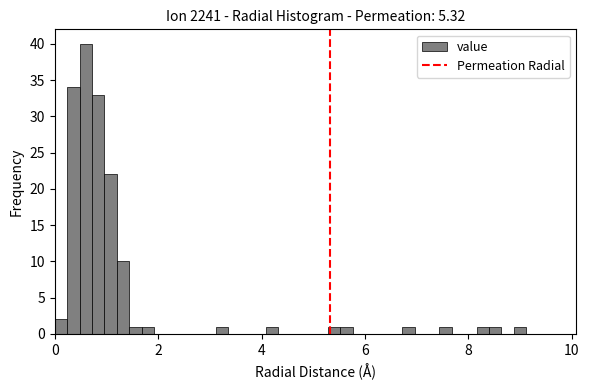

Read against the x-axis, roughly where is the centre of the tallest bar?

0.6